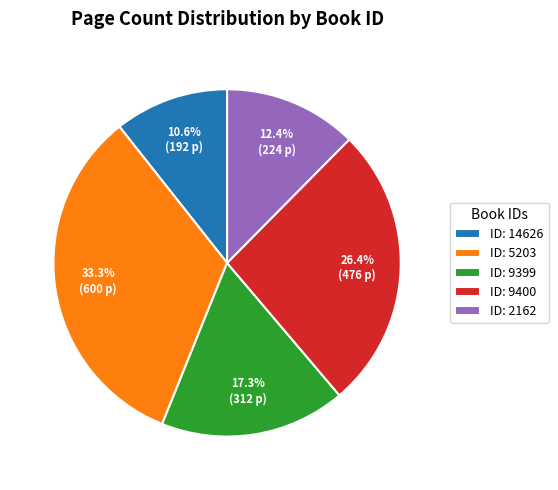

Between ID: 14626 and ID: 9399, which is larger?

ID: 9399